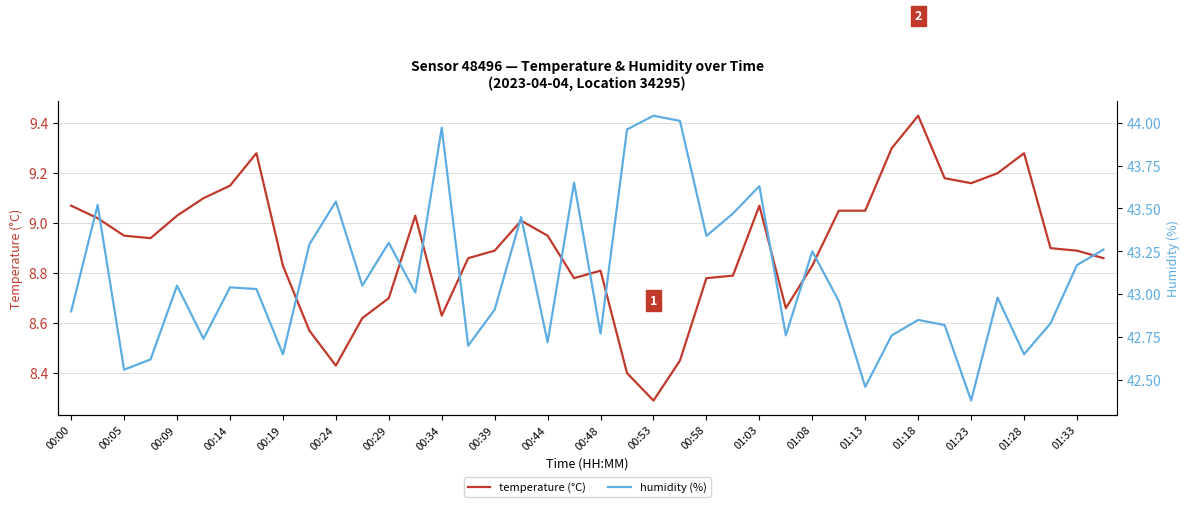

What value does the humidity series have at 00:44?

42.7